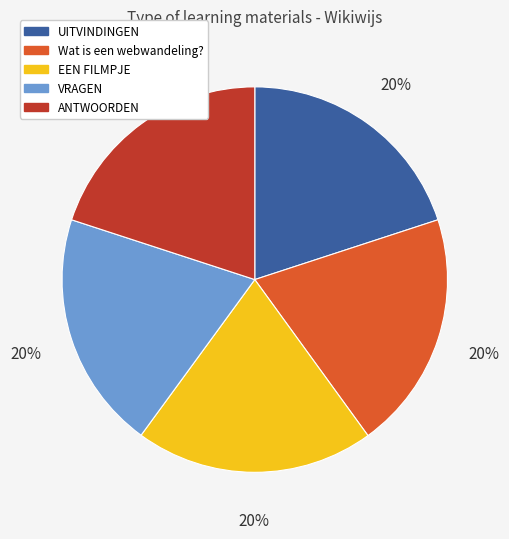

To the nearest percent, what percentage of the pie is EEN FILMPJE?

20%